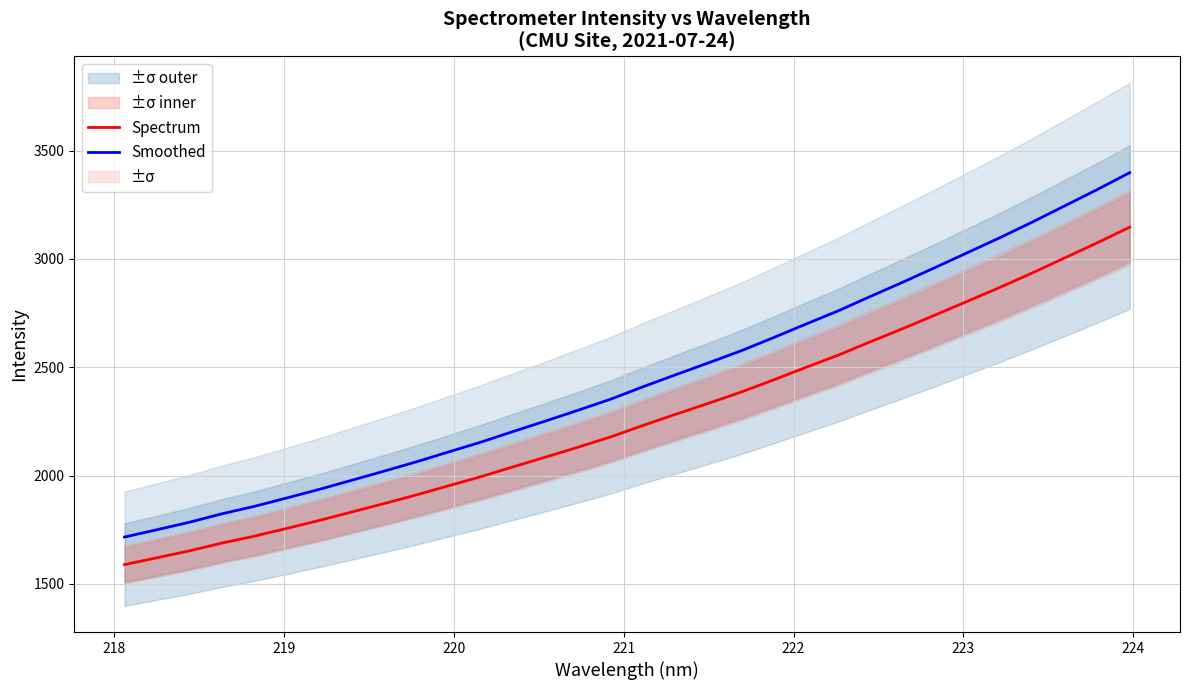

What is the minimum value for Smoothed?

1716.1